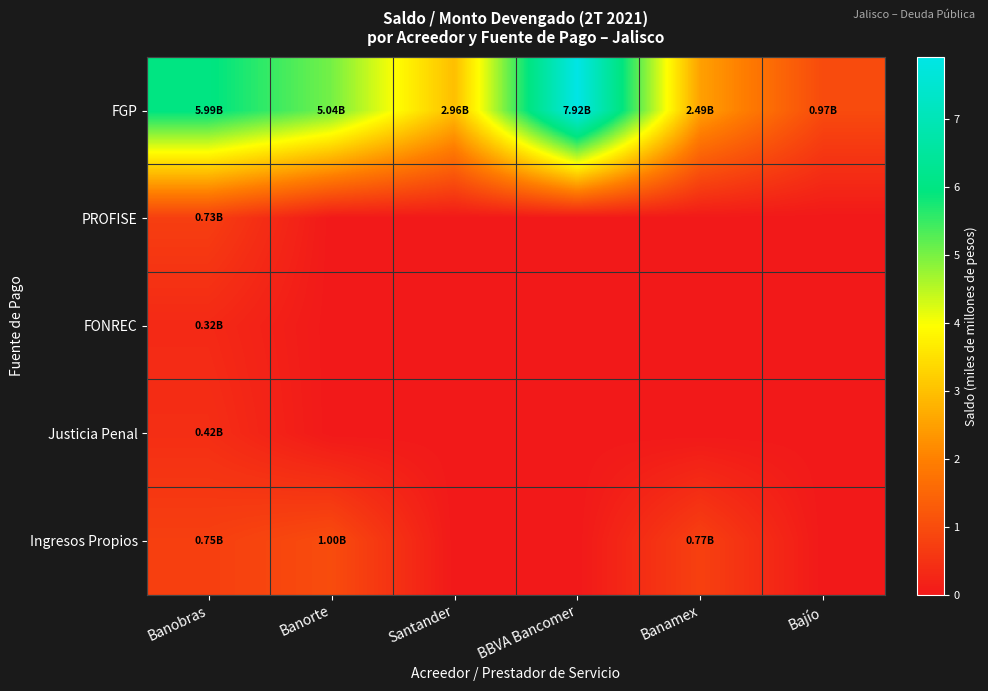

Between Banorte and Banamex, which series saw the biggest shift?

FGP